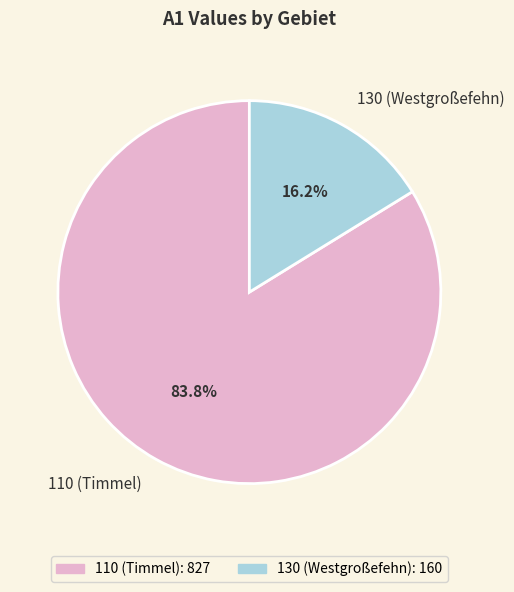

Count the number of slices in the pie.

2